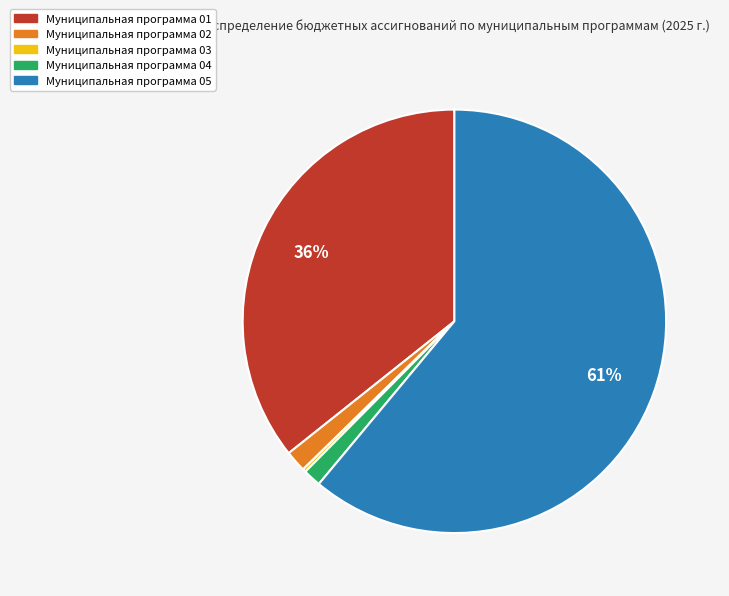

Is the sum of Муниципальная программа 02 and Муниципальная программа 05 greater than half?

Yes